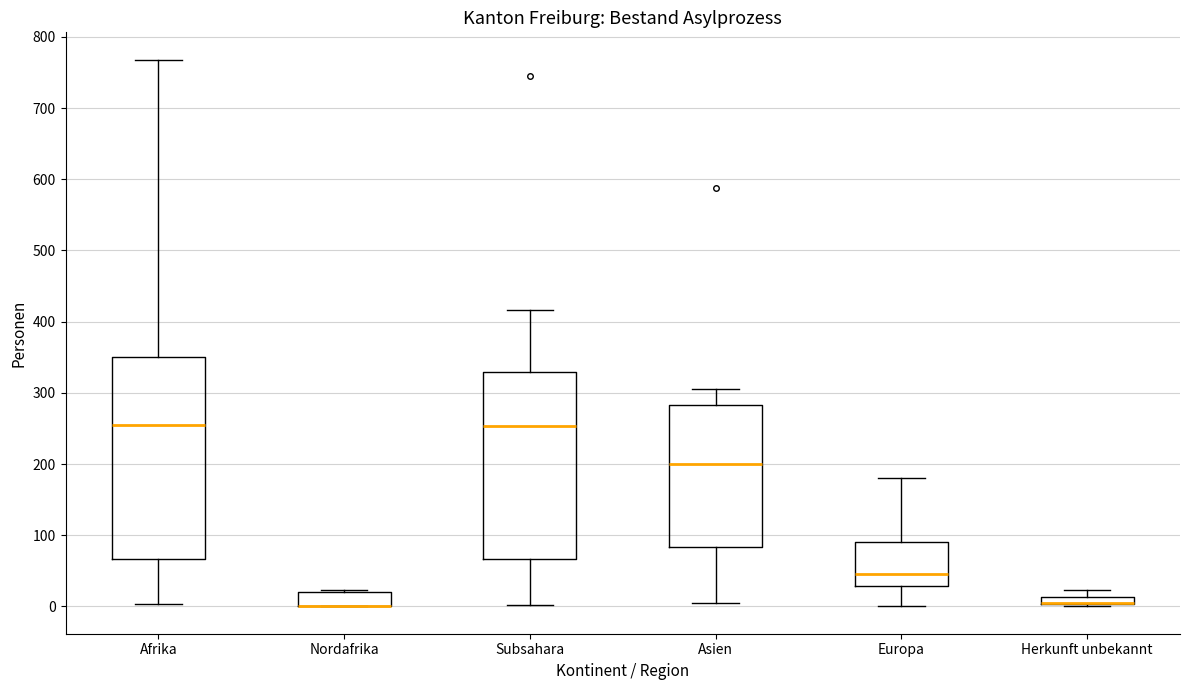

Where does the upper whisker of the box for Afrika end on the y-axis? The values are not printed on the chart, so give them approximately, as read against the axis.

770